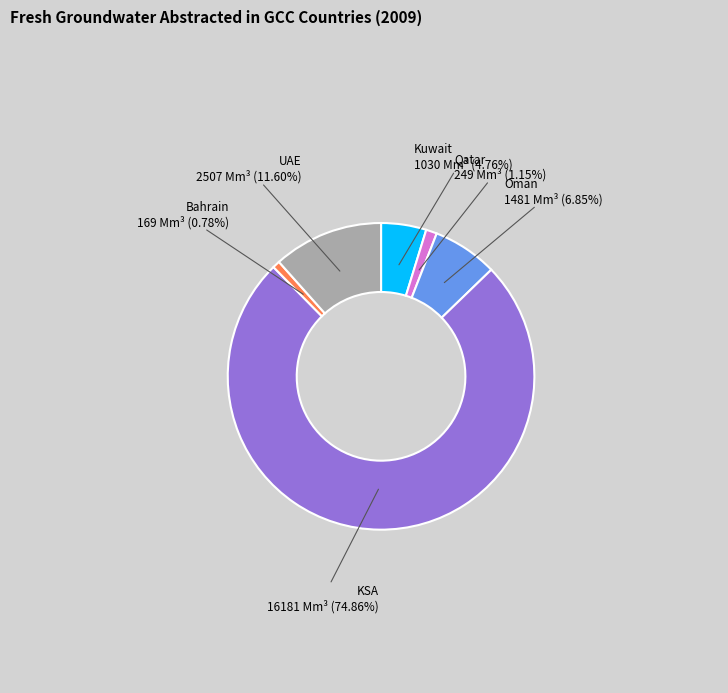

Is the sum of UAE and Bahrain greater than half?

No